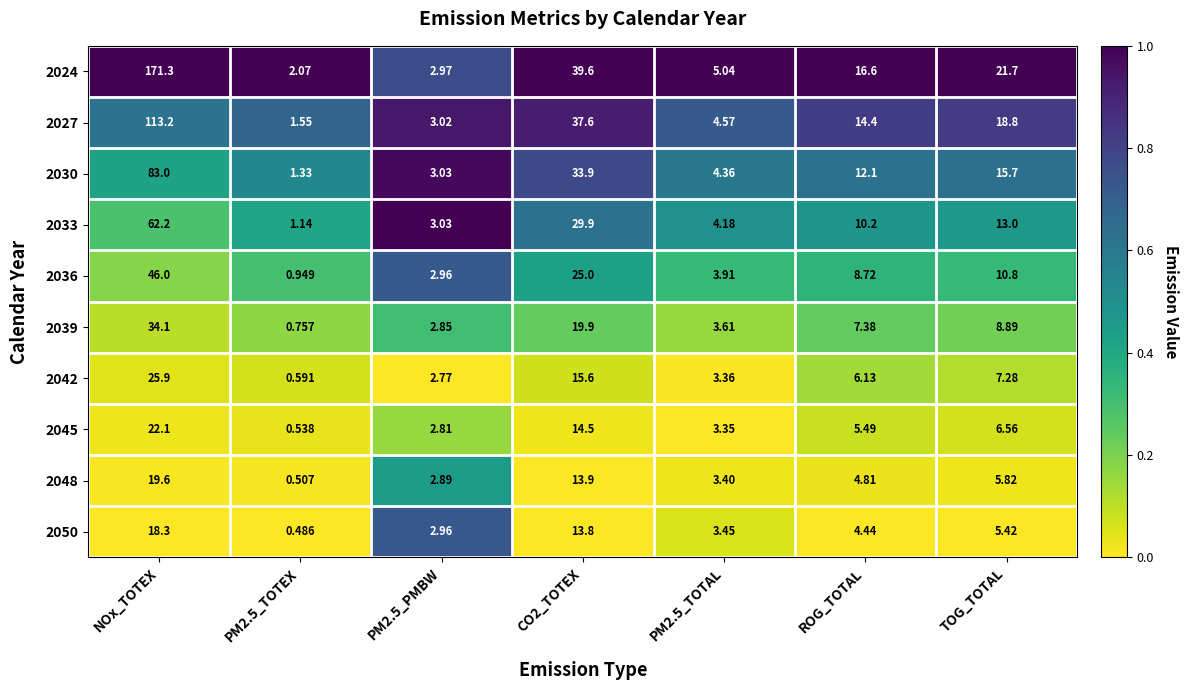

Is the value of 2024 at PM2.5_TOTEX greater than the value of 2033 at PM2.5_TOTAL?

No